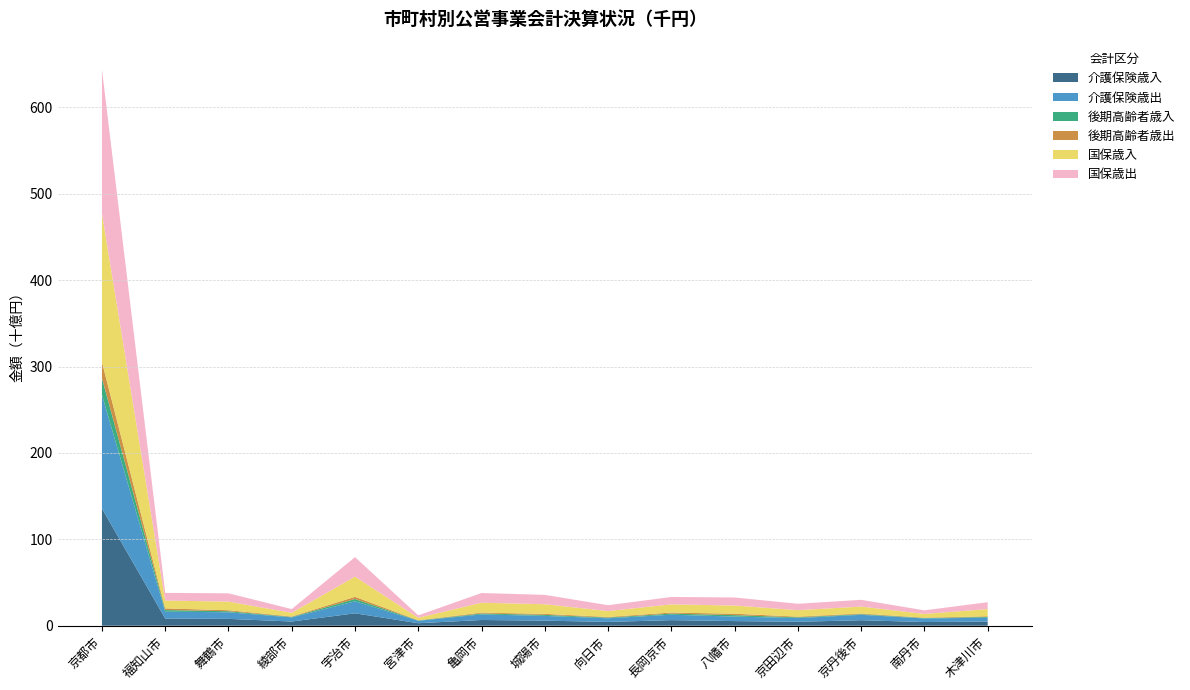

Reading left to right, transcribe all the data shown in this chart.

介護保険歳入: 京都市=135682050	福知山市=8296806	舞鶴市=7926328	綾部市=4880036	宇治市=14374612	宮津市=2897963	亀岡市=6651253	城陽市=5890604	向日市=4418299	長岡京市=6467930	八幡市=5366087	京田辺市=4573444	京丹後市=6359110	南丹市=4288374	木津川市=4767014
介護保険歳出: 京都市=131487673	福知山市=7944094	舞鶴市=7663347	綾部市=4735318	宇治市=13920832	宮津市=2806297	亀岡市=6456753	城陽市=5497934	向日市=4214042	長岡京市=6305792	八幡市=5239604	京田辺市=4285589	京丹後市=6278240	南丹市=4123696	木津川市=4520834
後期高齢者歳入: 京都市=19347673	福知山市=1916723	舞鶴市=1181079	綾部市=545668	宇治市=2617094	宮津市=325087	亀岡市=1028730	城陽市=1181397	向日市=774611	長岡京市=1262351	八幡市=1648080	京田辺市=822764	京丹後市=762199	南丹市=480491	木津川市=844956
後期高齢者歳出: 京都市=18635074	福知山市=1899191	舞鶴市=1177617	綾部市=535898	宇治市=2530947	宮津市=319090	亀岡市=1007679	城陽市=1153956	向日市=747705	長岡京市=1217693	八幡市=1622943	京田辺市=821944	京丹後市=755479	南丹市=470872	木津川市=836152
国保歳入: 京都市=172055487	福知山市=9114972	舞鶴市=9947899	綾部市=4283893	宇治市=23386867	宮津市=2848512	亀岡市=11478804	城陽市=11144814	向日市=6845480	長岡京市=9460642	八幡市=9508694	京田辺市=7512871	京丹後市=7993851	南丹市=4276441	木津川市=8296280
国保歳出: 京都市=166650021	福知山市=8851278	舞鶴市=9622532	綾部市=4274270	宇治市=22588079	宮津市=2779826	亀岡市=11247582	城陽市=10865709	向日市=6747258	長岡京市=8582086	八幡市=9307261	京田辺市=7385493	京丹後市=7842982	南丹市=4159643	木津川市=7964893